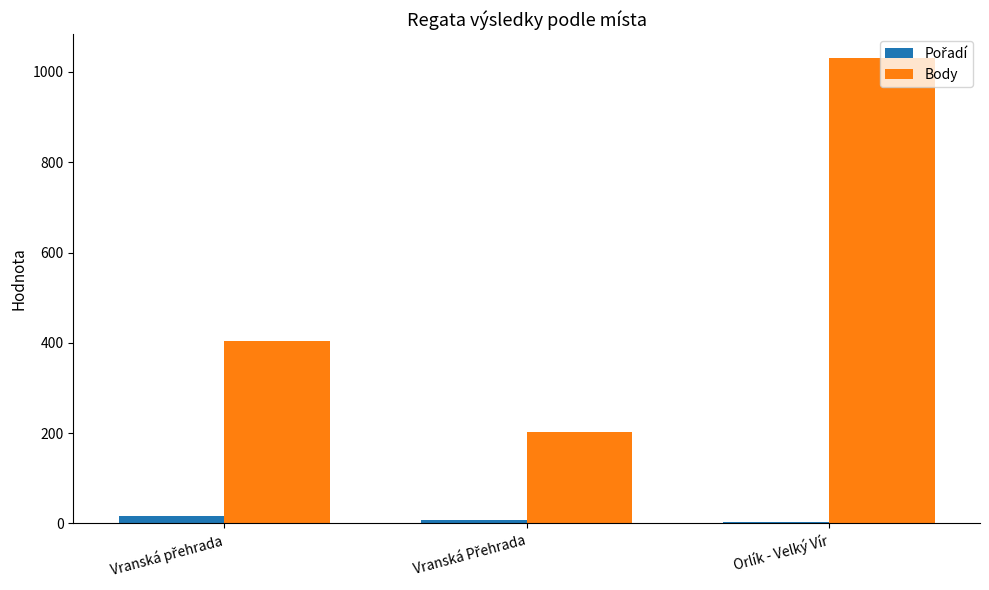

What is the sum of all Body values?

1638